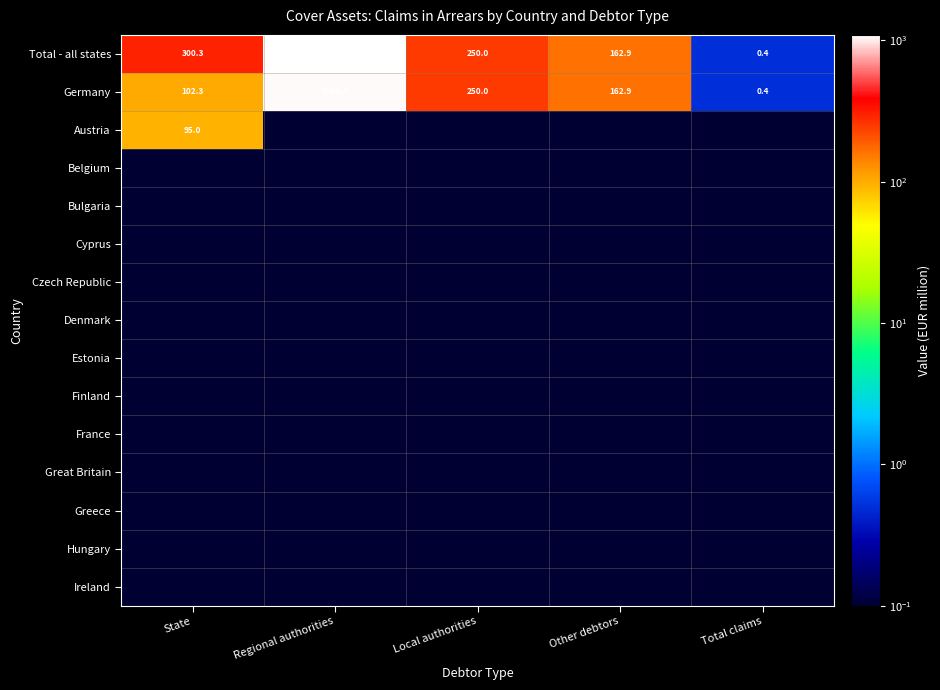

Between Other debtors and Total claims, which is larger?

Other debtors